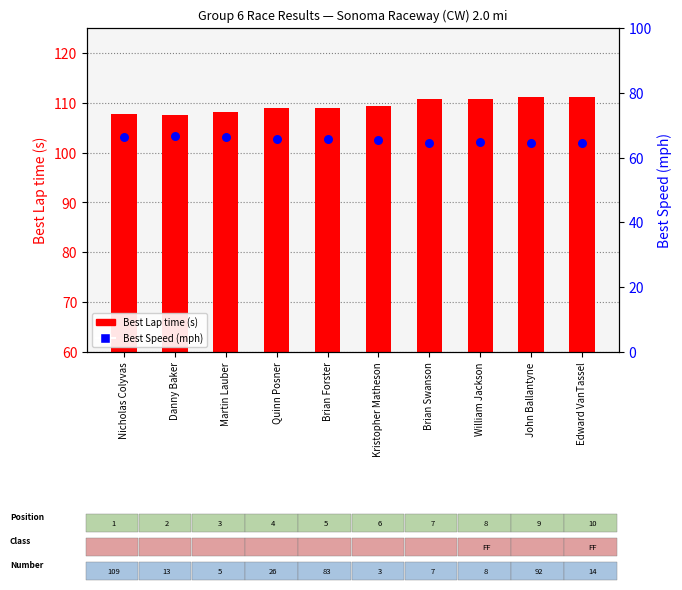

Which series reaches the minimum Y coordinate?

Best Speed (mph)